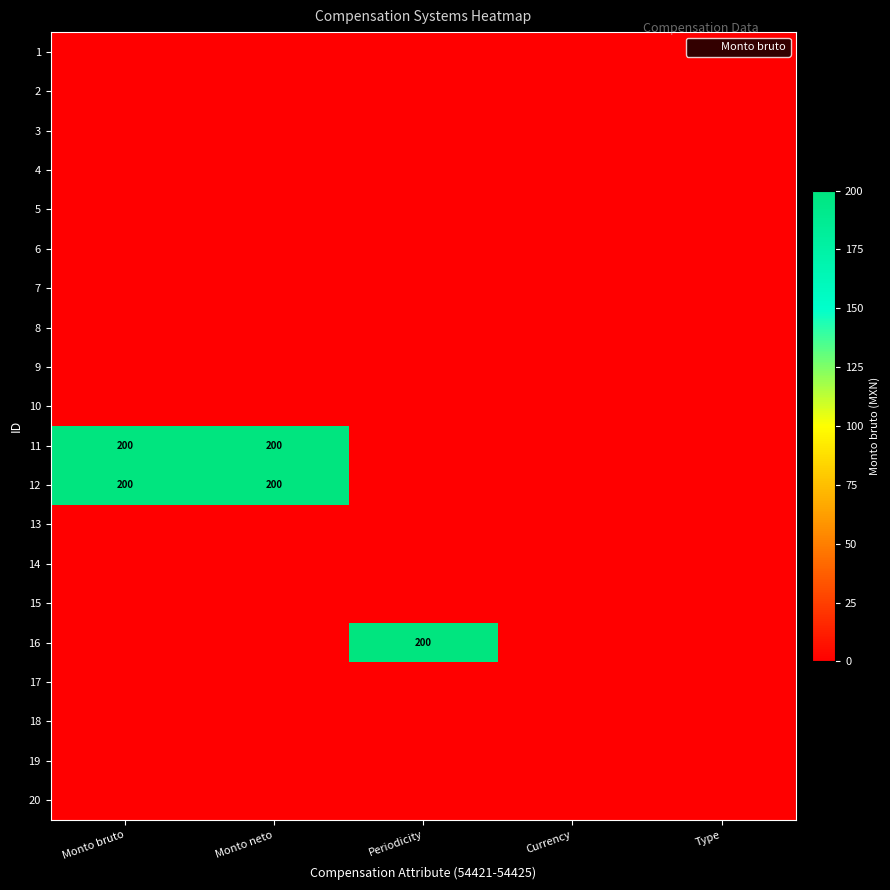

The value of 4 at Periodicity is 0. True or false?

True